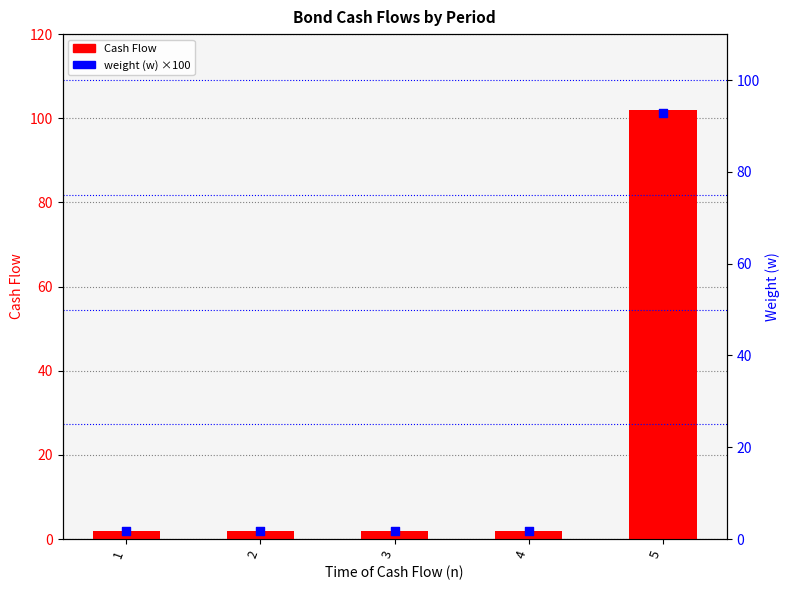

Which series contains the highest Y value?

Cash Flow